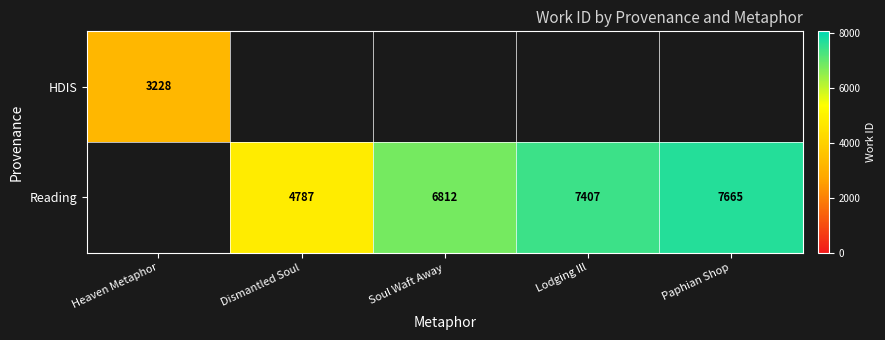

The value of HDIS at Heaven Metaphor is 5412. True or false?

False